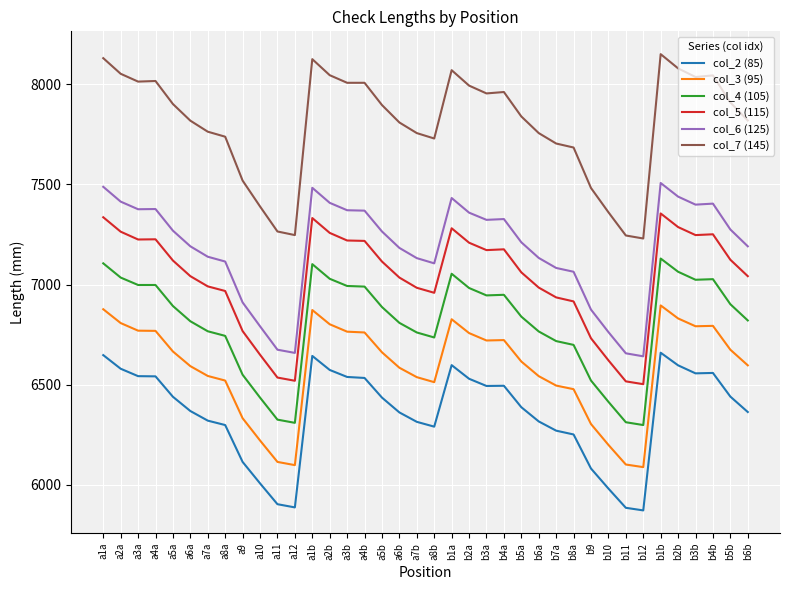

What is the minimum value for col_2 (85)?

5873